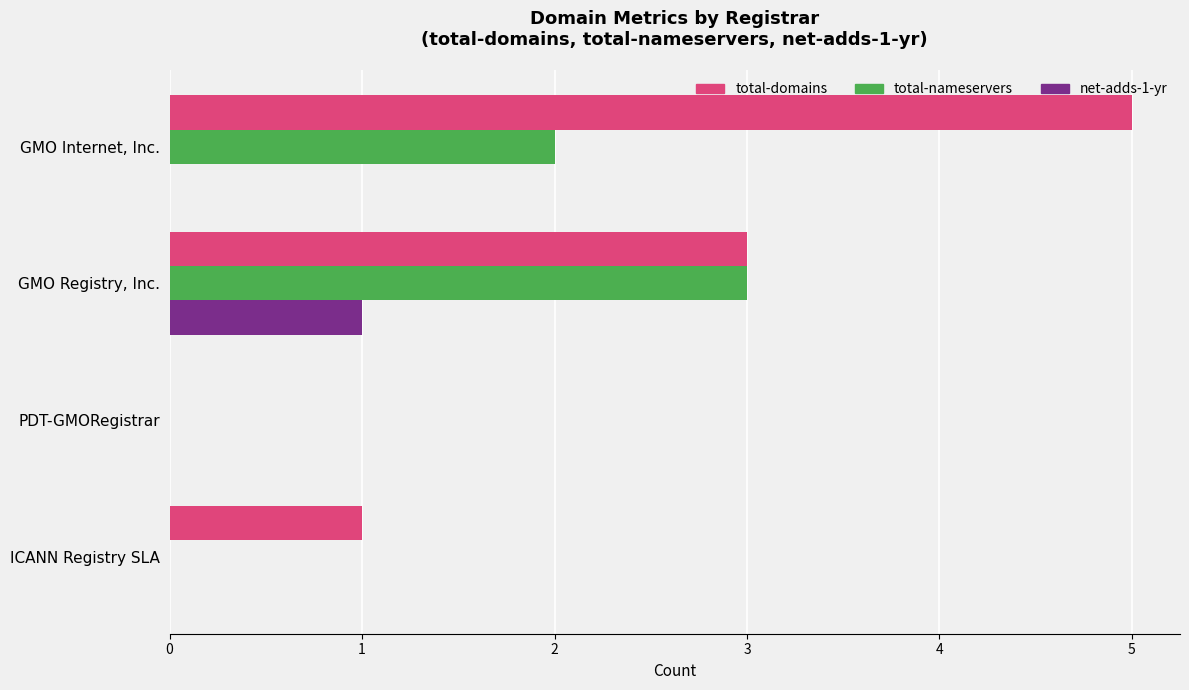

At which label does net-adds-1-yr reach its peak?

GMO Registry, Inc.